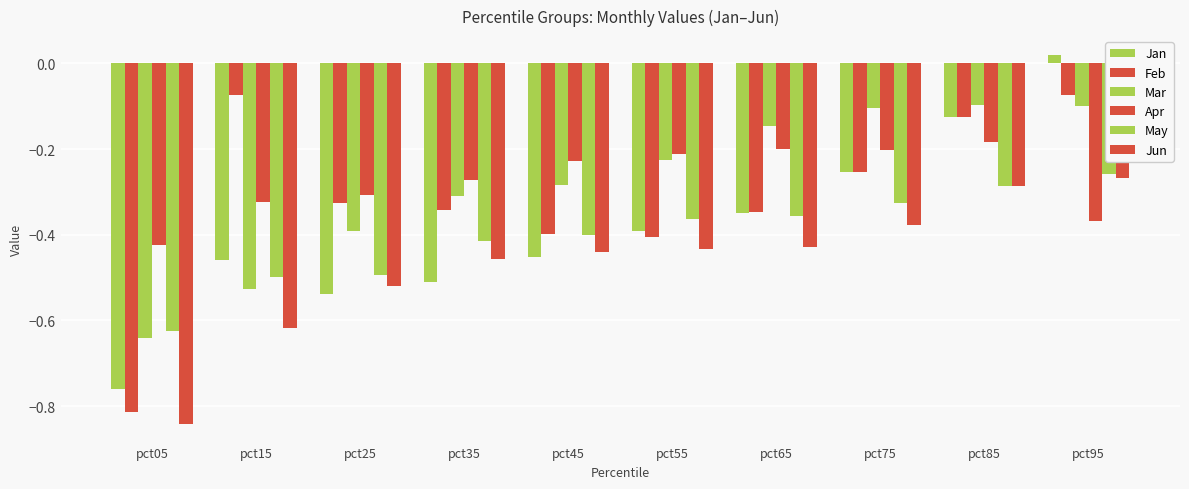

What is the total value across all series at pct85?

-1.1